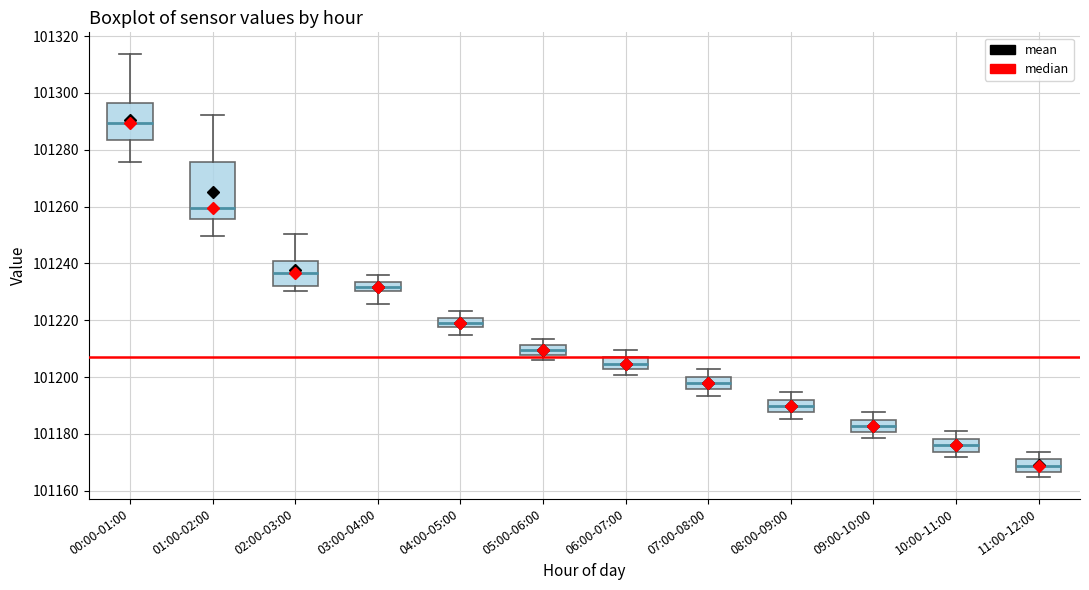

Reading left to right, read every box against the y-axis: the position of its median line, the range the box covers, and the ends of its whiskers. The values are not printed on the chart, so give them approximately, as read against the axis.

00:00-01:00: median 101290, box 101284 to 101296, whiskers 101276 to 101314
01:00-02:00: median 101260, box 101256 to 101276, whiskers 101250 to 101292
02:00-03:00: median 101236, box 101232 to 101240, whiskers 101230 to 101250
03:00-04:00: median 101232, box 101230 to 101234, whiskers 101226 to 101236
04:00-05:00: median 101220 (inside the box), box 101218 to 101220, whiskers 101214 to 101224
05:00-06:00: median 101210, box 101208 to 101212, whiskers 101206 to 101214
06:00-07:00: median 101204, box 101202 to 101206, whiskers 101200 to 101210
07:00-08:00: median 101198, box 101196 to 101200, whiskers 101194 to 101202
08:00-09:00: median 101190, box 101188 to 101192, whiskers 101186 to 101194
09:00-10:00: median 101182, box 101180 to 101184, whiskers 101178 to 101188
10:00-11:00: median 101176, box 101174 to 101178, whiskers 101172 to 101180
11:00-12:00: median 101168, box 101166 to 101172, whiskers 101164 to 101174